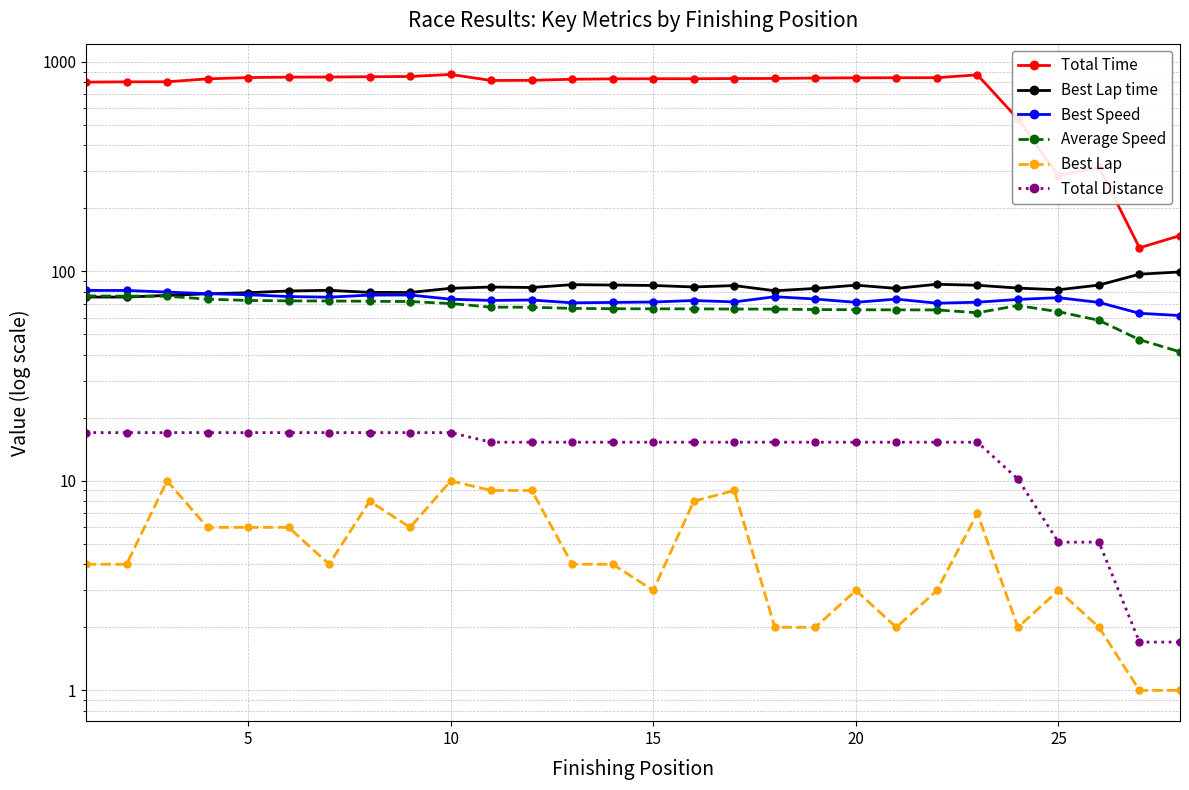

Is the value of Best Speed at 9 greater than the value of Average Speed at 13?

Yes